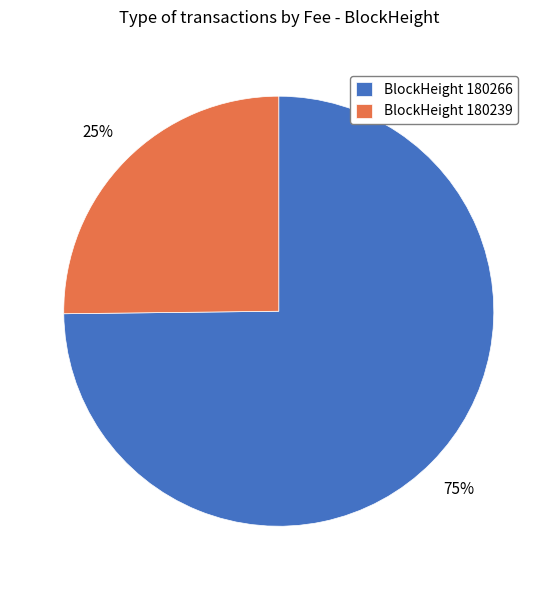

To the nearest percent, what is the difference between the BlockHeight 180239 and BlockHeight 180266 slice percentages?

50%